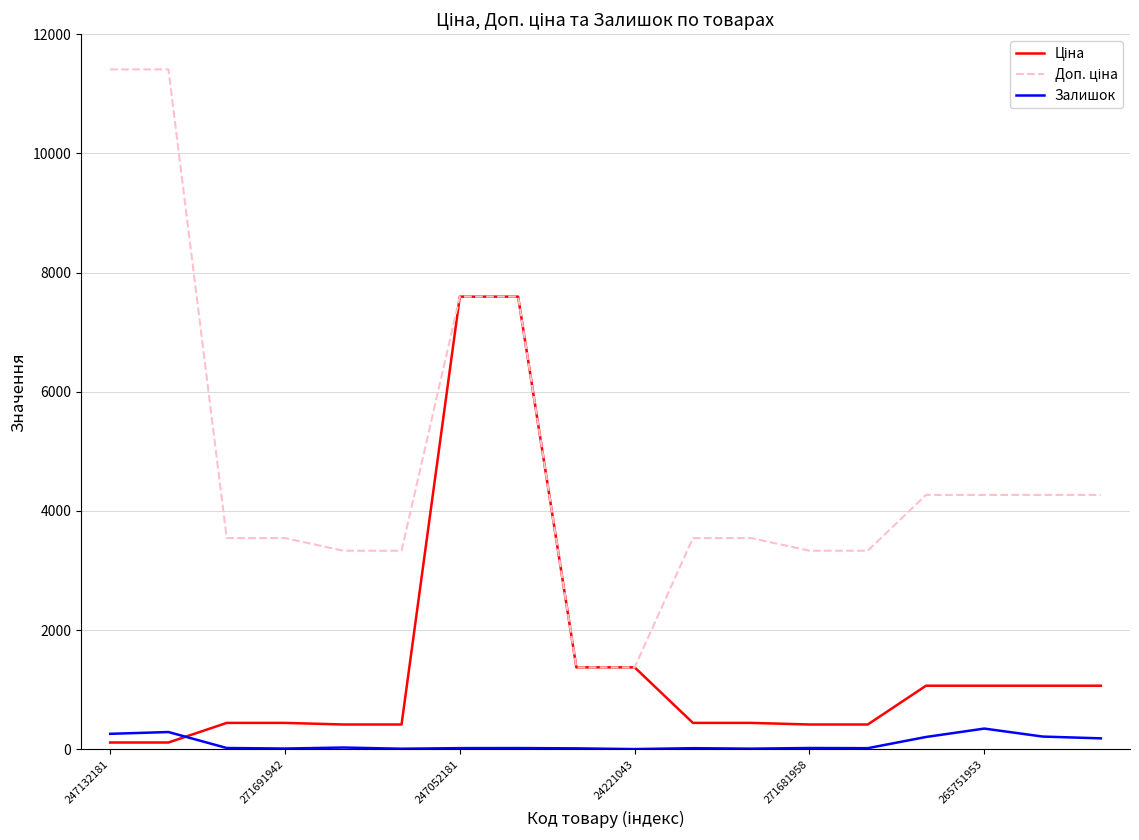

How many lines are shown in the chart?

3